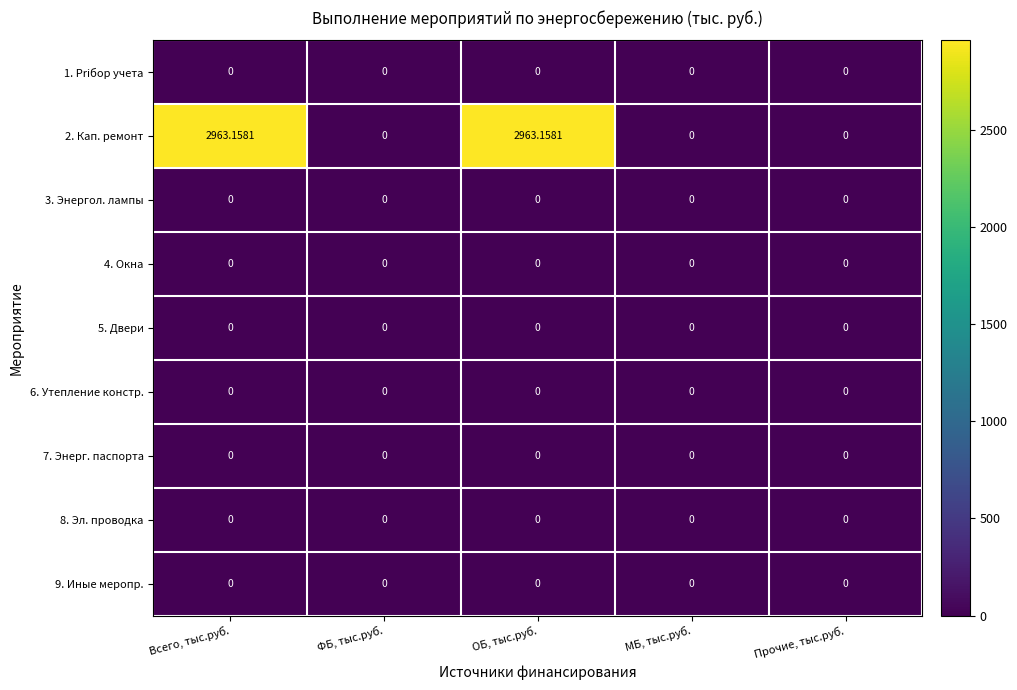

Count the number of data series in this chart.

9